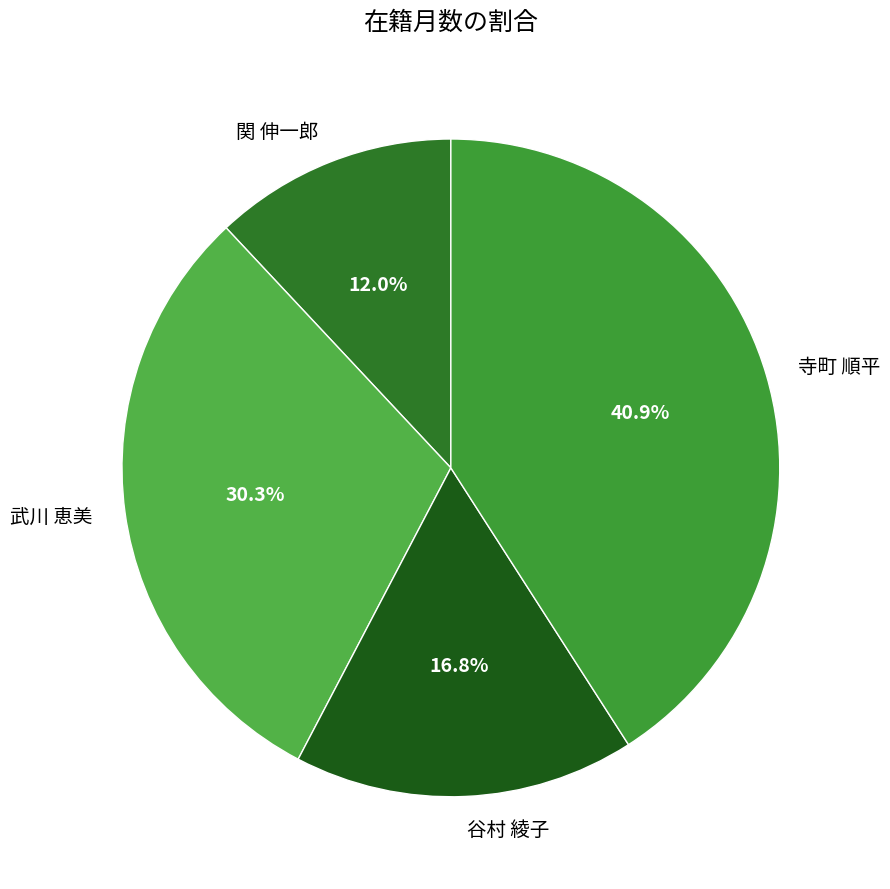

To the nearest percent, what is the difference between the largest and smallest slice percentages?

29%